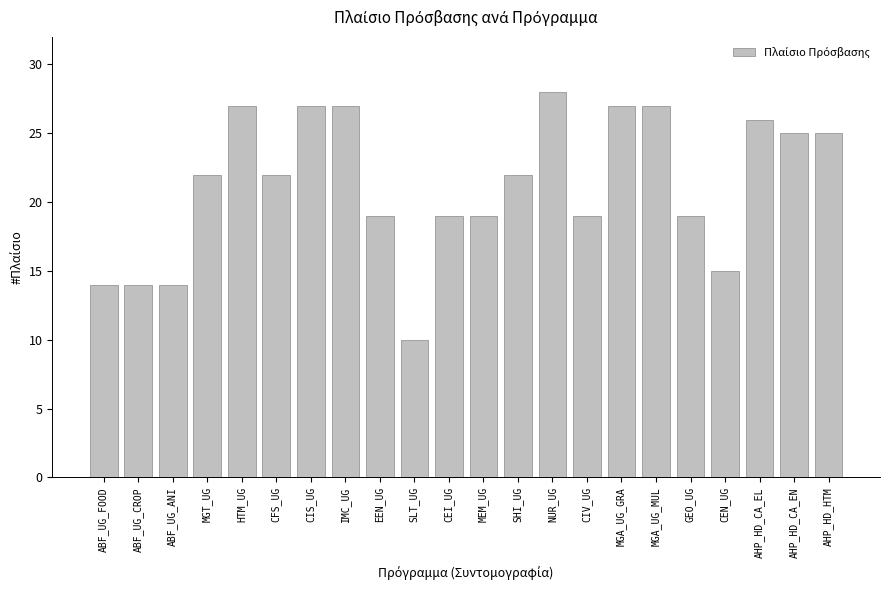

What is the label of the 11th bar from the left?

CEI_UG